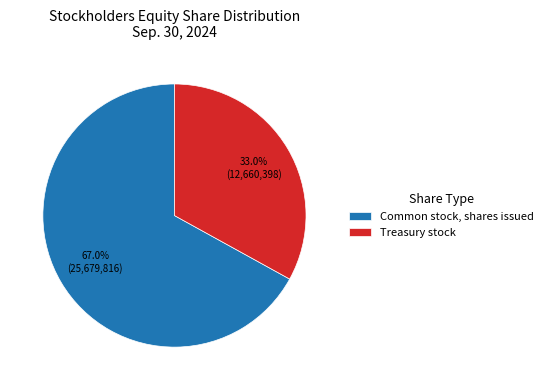

Approximately how many times larger is the value at Treasury stock compared to Common stock, shares issued?

0.5